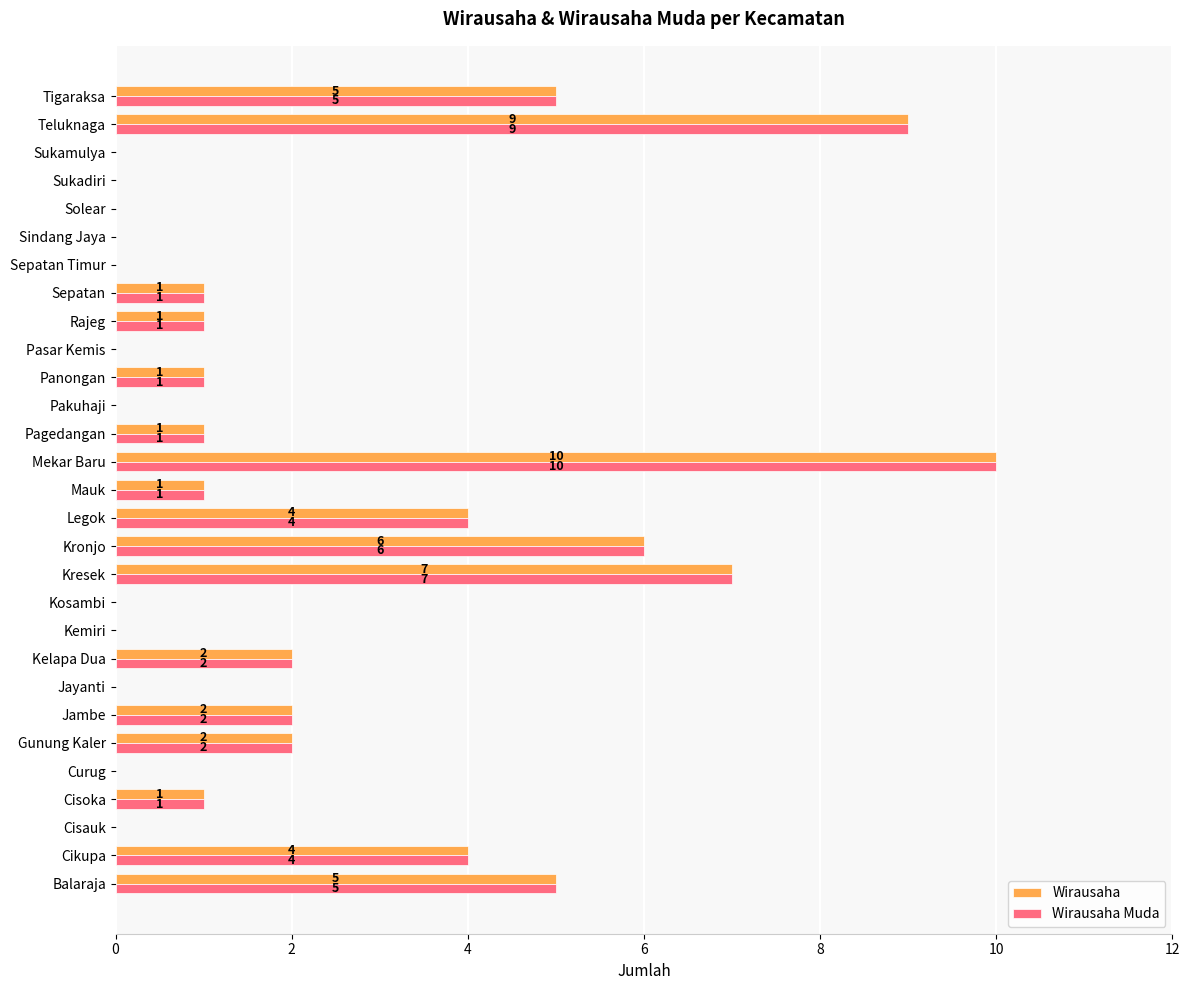

True or false: Wirausaha has a value of 4 at Sukamulya.

False